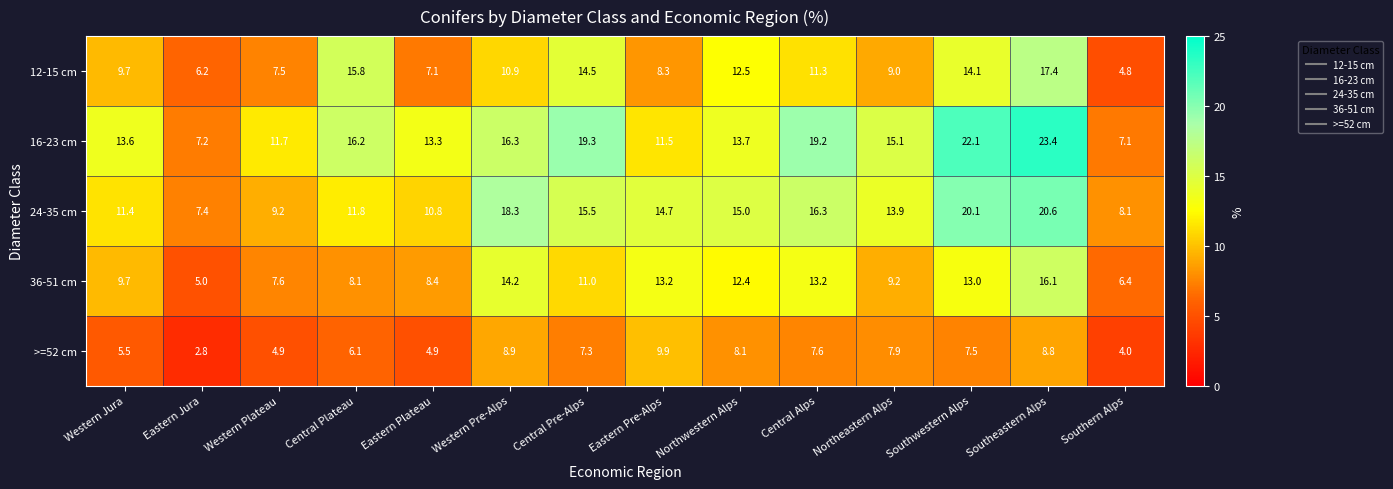

Where is 12-15 cm nearest to the value 11?

Western Pre-Alps